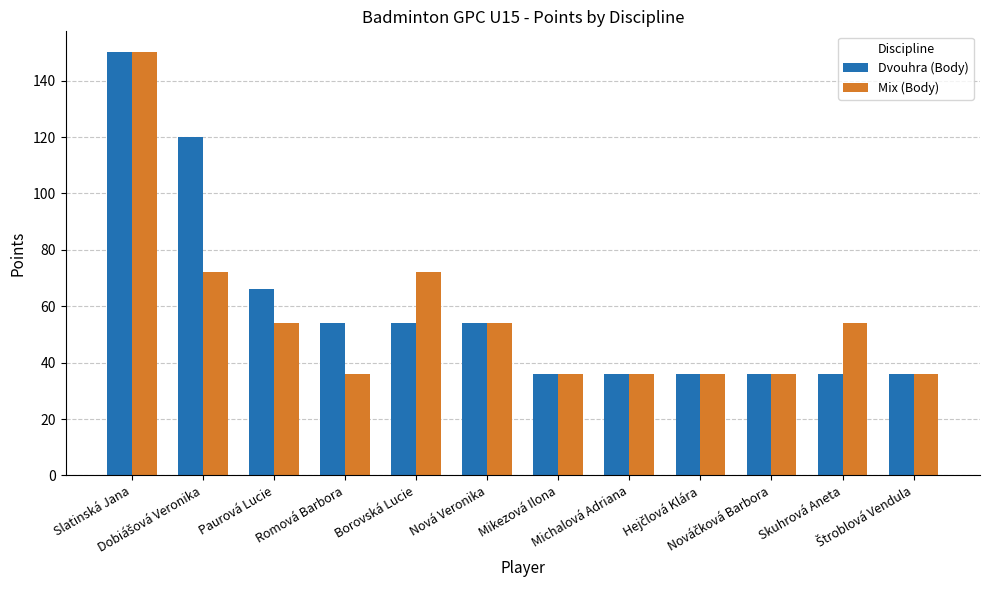

What is the average value of the Dvouhra (Body) series?

60